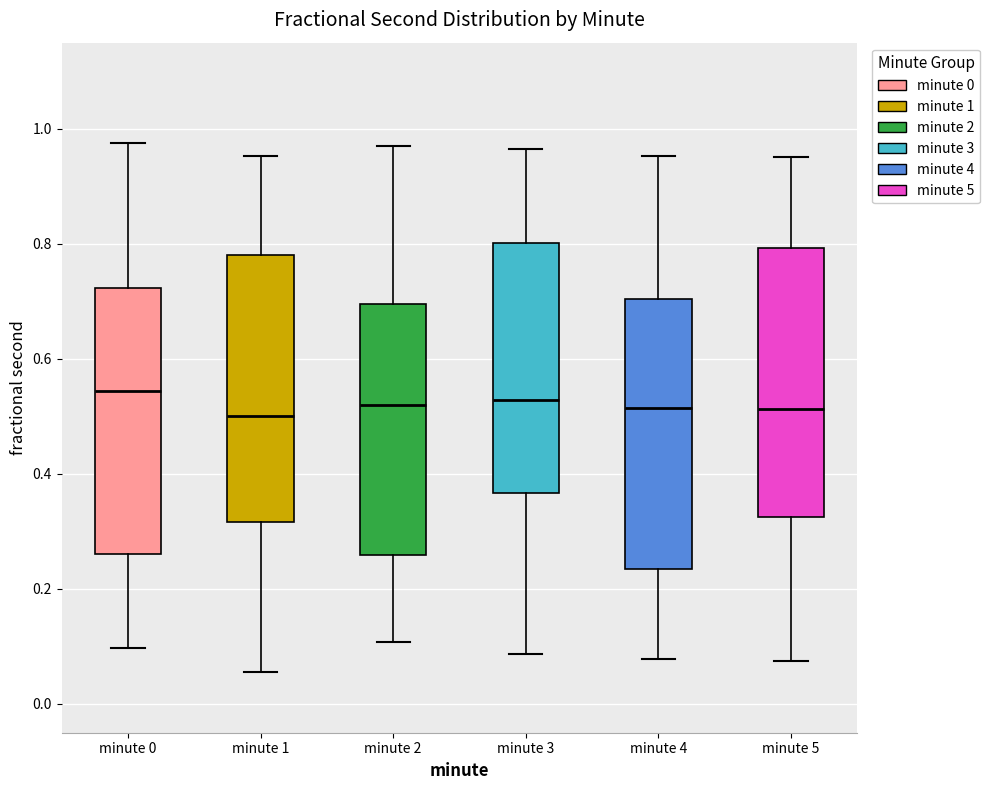

Reading left to right, transcribe this box plot: for each box, give where its median line is, the range the box spans, and where its two whiskers end, as read against the y-axis. The values are not printed on the chart, so give them approximately, as read against the axis.

minute 0: median 0.54, box 0.26 to 0.72, whiskers 0.10 to 0.98
minute 1: median 0.50, box 0.32 to 0.78, whiskers 0.06 to 0.96
minute 2: median 0.52, box 0.26 to 0.70, whiskers 0.10 to 0.98
minute 3: median 0.52, box 0.36 to 0.80, whiskers 0.08 to 0.96
minute 4: median 0.52, box 0.24 to 0.70, whiskers 0.08 to 0.96
minute 5: median 0.52, box 0.32 to 0.80, whiskers 0.08 to 0.96